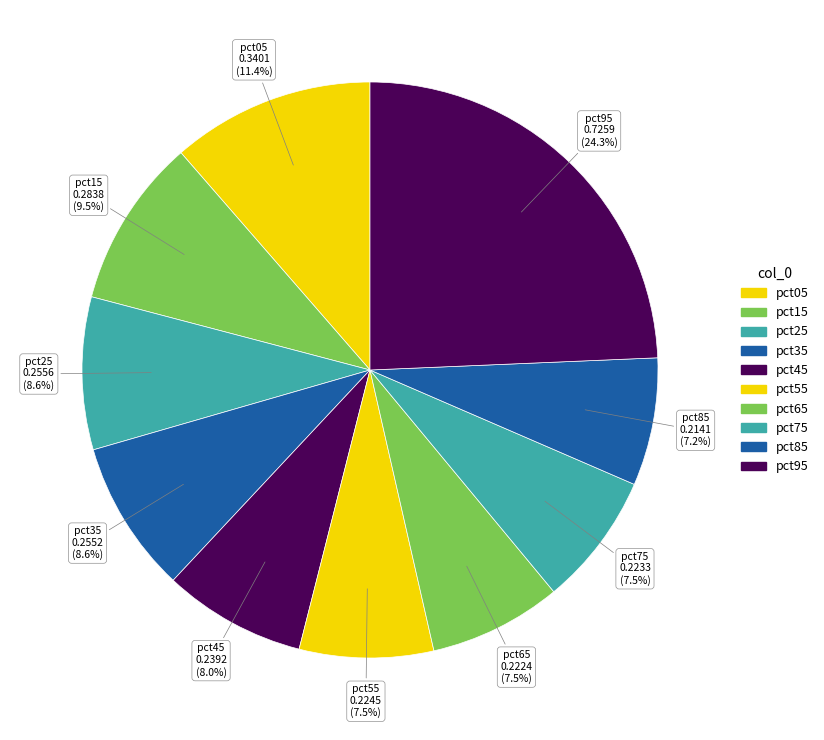

What percentage is the pct95 slice, to the nearest percent?

24%